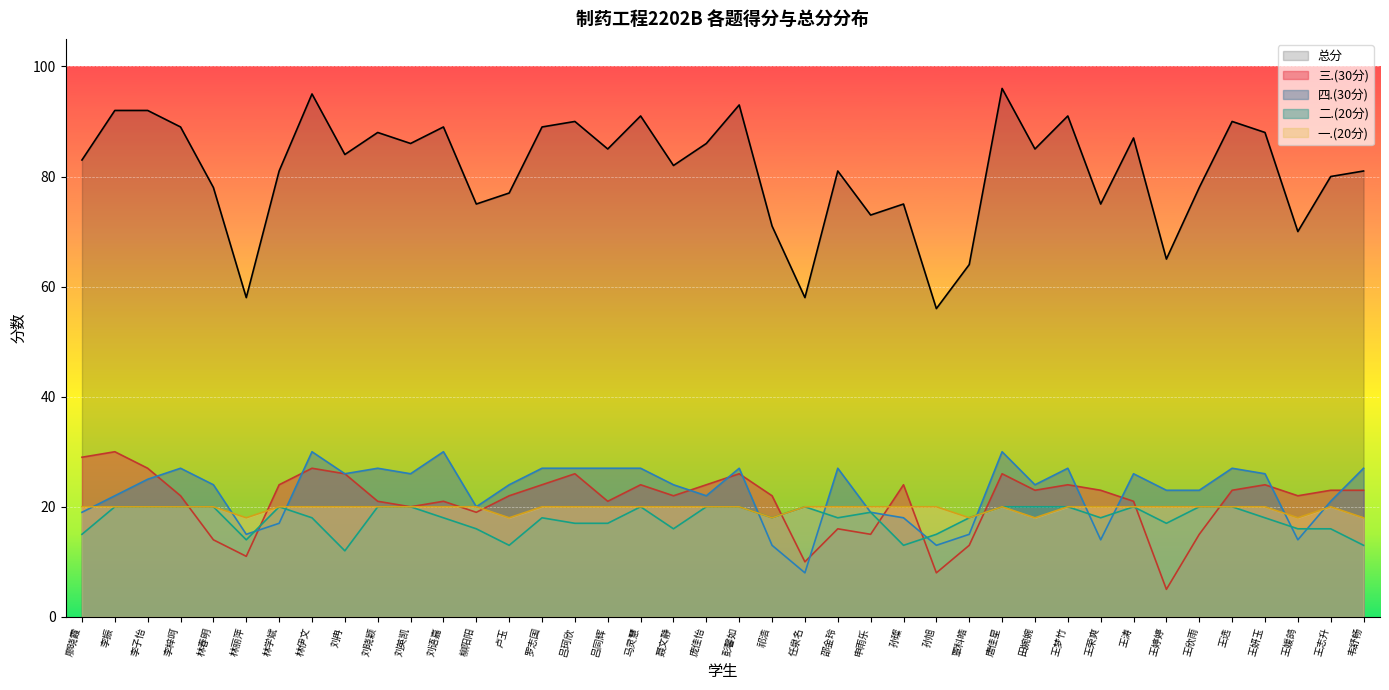

Which has a higher value, 李振 or 韦舒畅?

李振